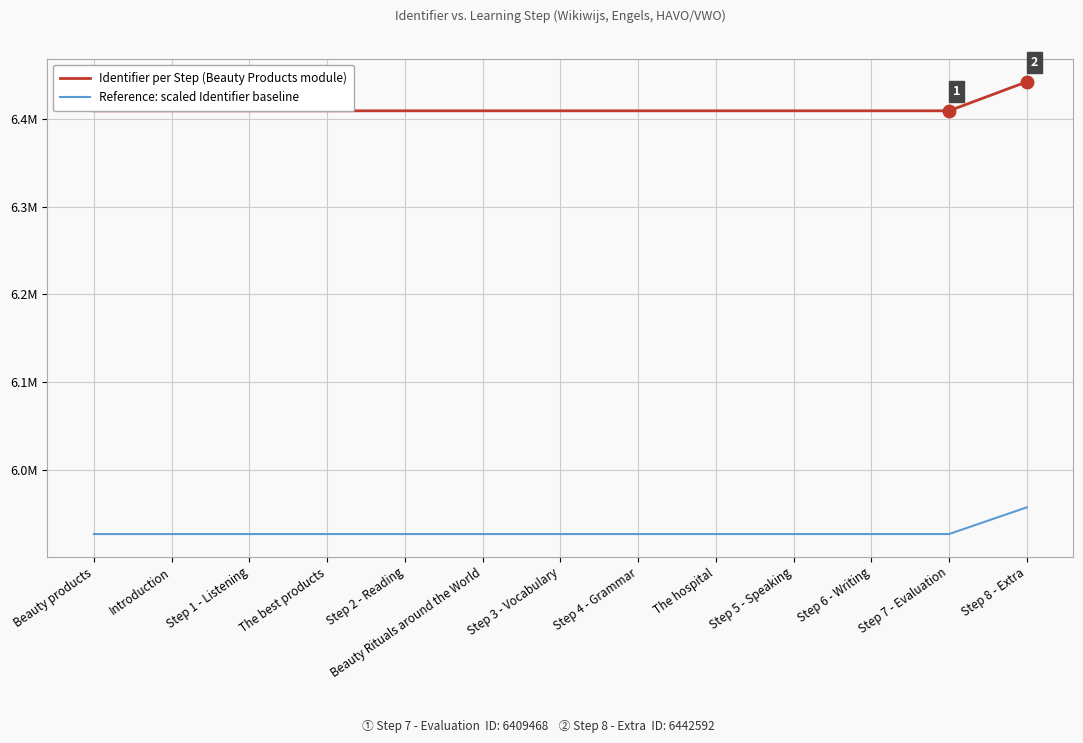

True or false: Identifier per Step (Beauty Products module) and Reference: scaled Identifier baseline intersect in this chart.

False